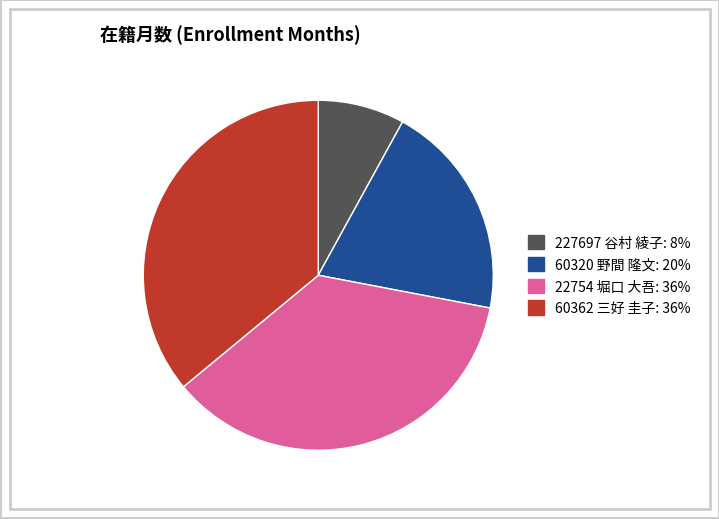

True or false: 60362 三好 圭子 accounts for 43% of the total.

False